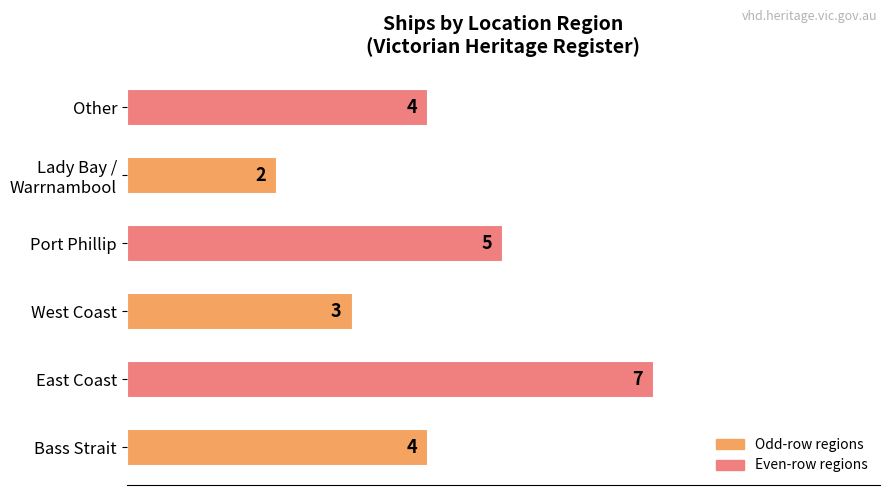

What is the difference between the maximum and second lowest values?

4